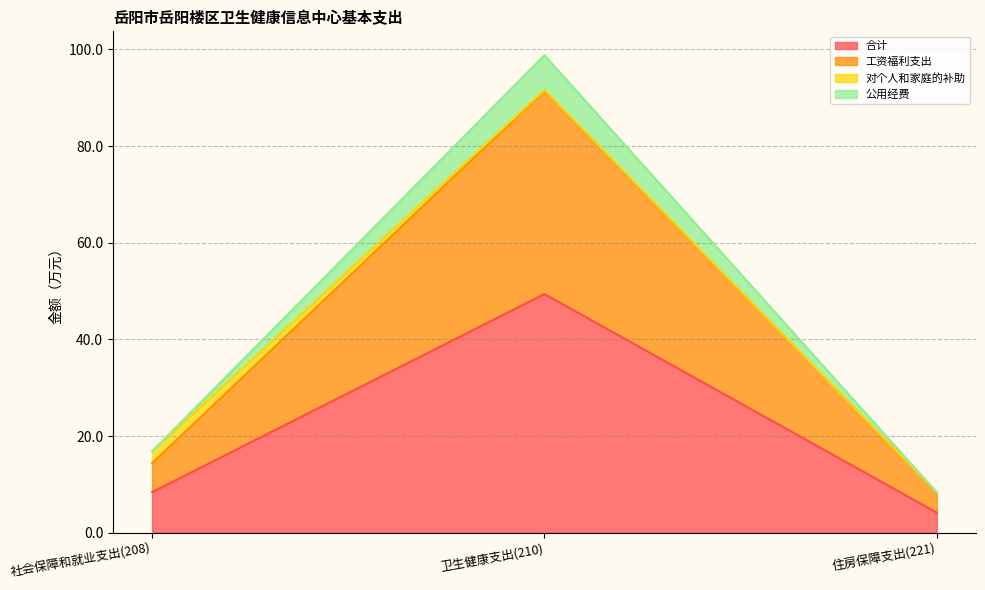

List the labels in order of 工资福利支出 value, largest first.

卫生健康支出(210), 社会保障和就业支出(208), 住房保障支出(221)